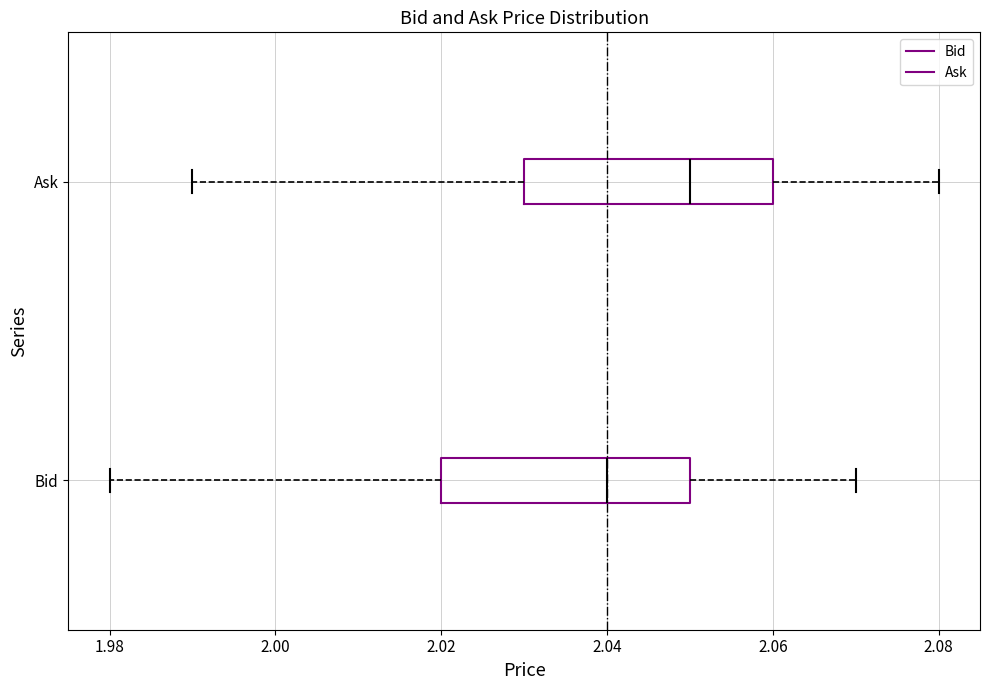

Reading bottom to top, read every box against the x-axis: the position of its median line, the range the box covers, and the ends of its whiskers. The values are not printed on the chart, so give them approximately, as read against the axis.

Bid: median 2.04, box 2.02 to 2.05, whiskers 1.98 to 2.07
Ask: median 2.05, box 2.03 to 2.06, whiskers 1.99 to 2.08